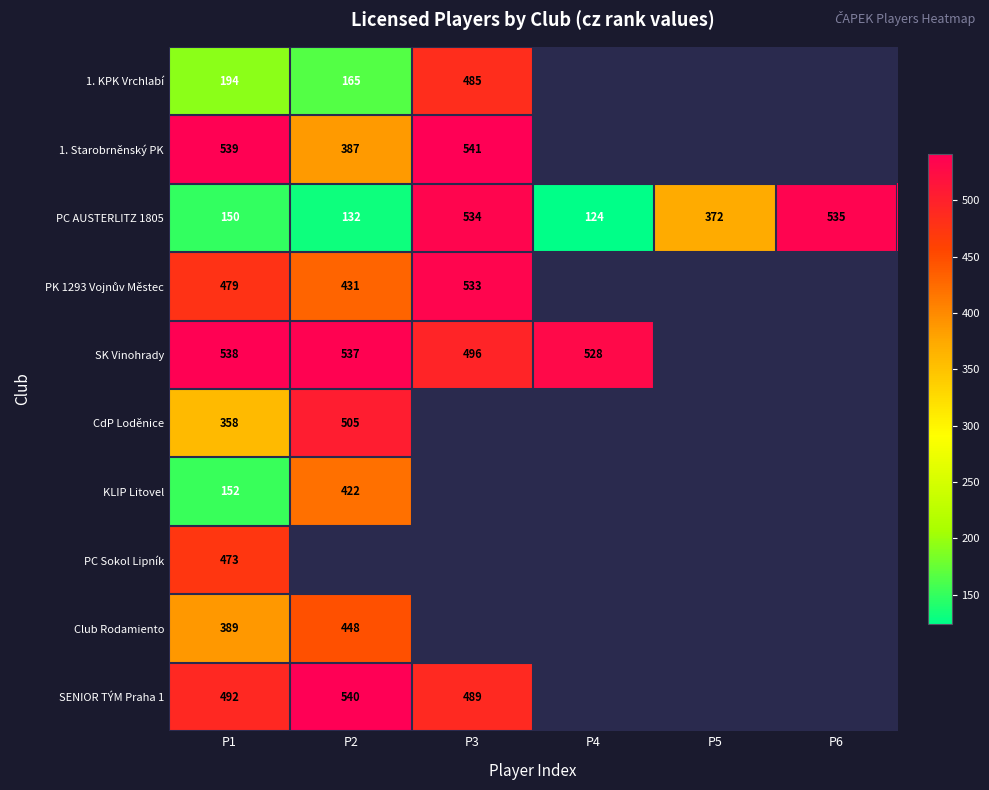

Where does the PC AUSTERLITZ 1805 series first go above 372?

P3